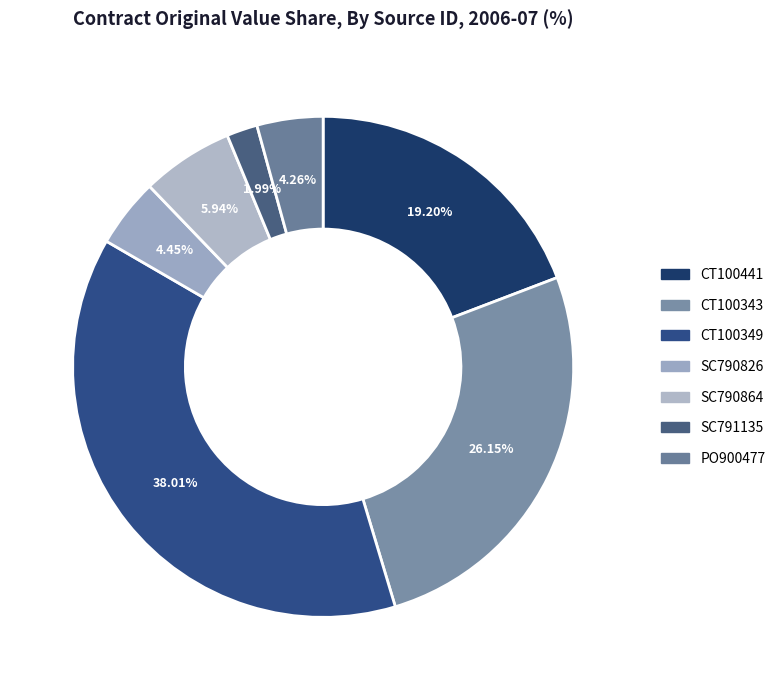

What percentage is NOT represented by CT100441?

80.8%